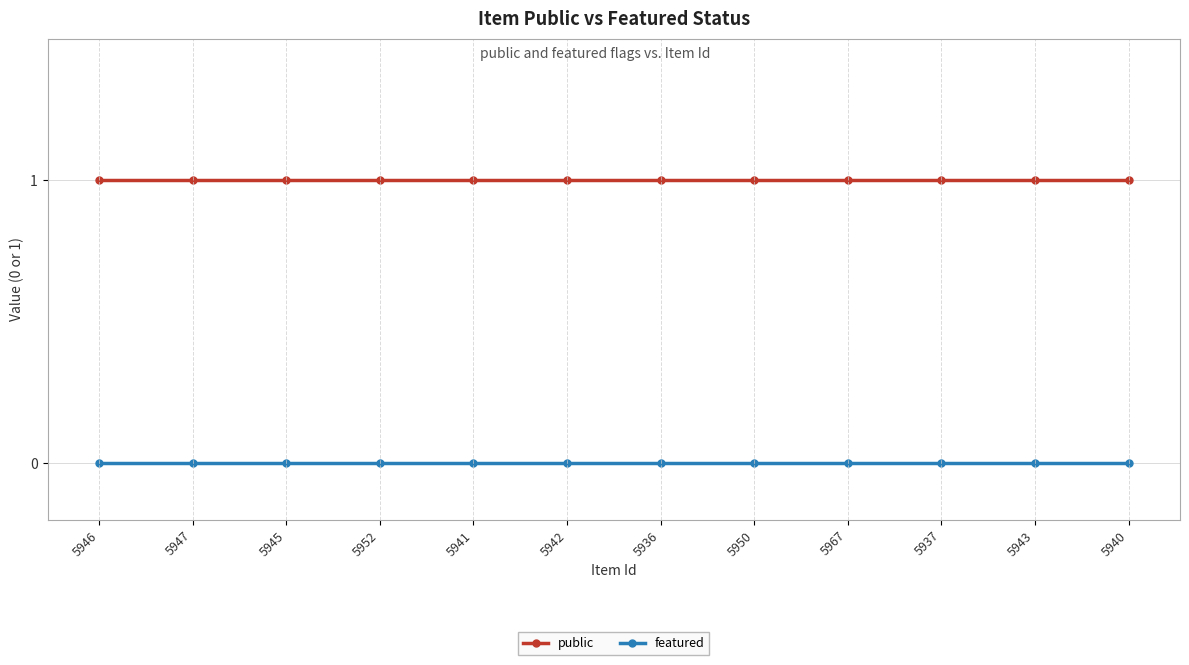

What position from the left is 5946?

1